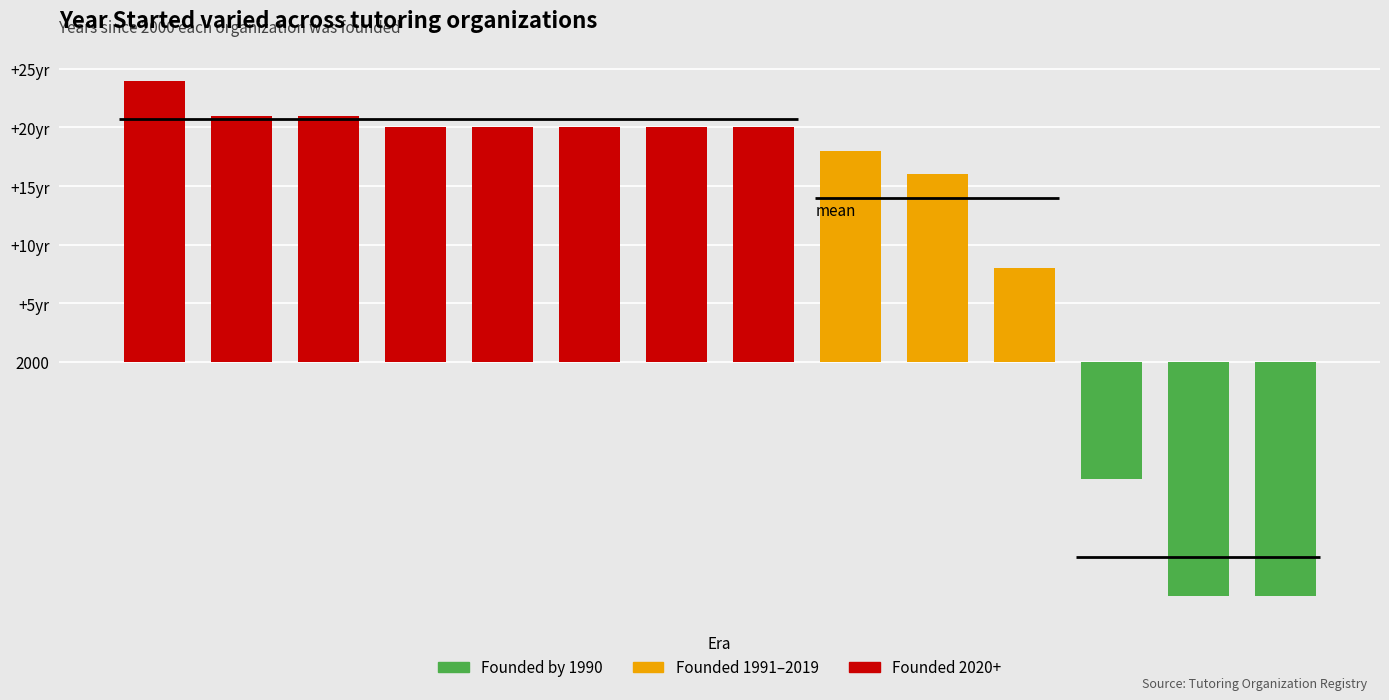

What is the maximum value shown in the chart?

2024